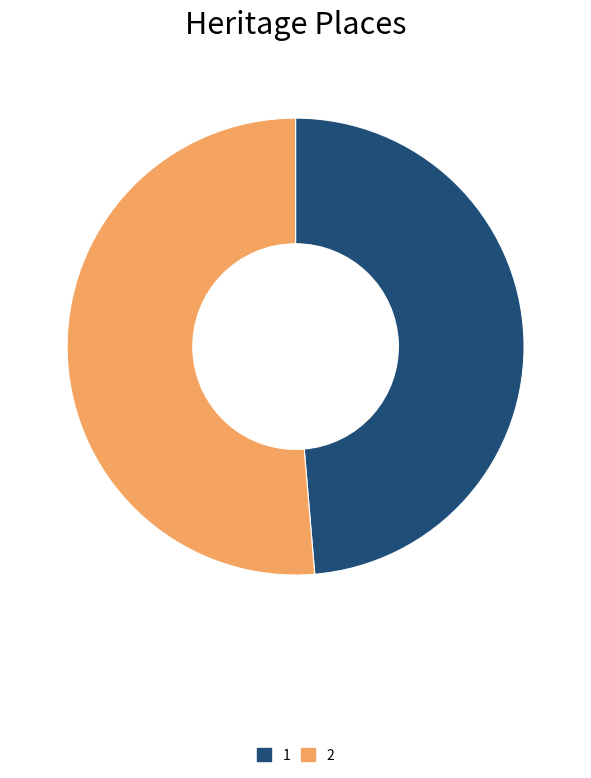

What is the majority slice?

2